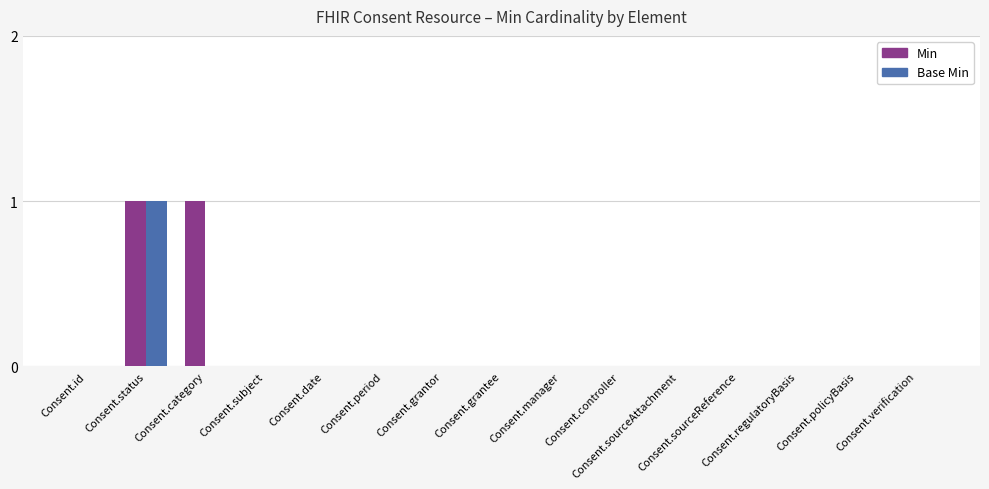

Reading right to left, what are all the values shown in this chart?

Min: Consent.verification=0	Consent.policyBasis=0	Consent.regulatoryBasis=0	Consent.sourceReference=0	Consent.sourceAttachment=0	Consent.controller=0	Consent.manager=0	Consent.grantee=0	Consent.grantor=0	Consent.period=0	Consent.date=0	Consent.subject=0	Consent.category=1	Consent.status=1	Consent.id=0
Base Min: Consent.verification=0	Consent.policyBasis=0	Consent.regulatoryBasis=0	Consent.sourceReference=0	Consent.sourceAttachment=0	Consent.controller=0	Consent.manager=0	Consent.grantee=0	Consent.grantor=0	Consent.period=0	Consent.date=0	Consent.subject=0	Consent.category=0	Consent.status=1	Consent.id=0